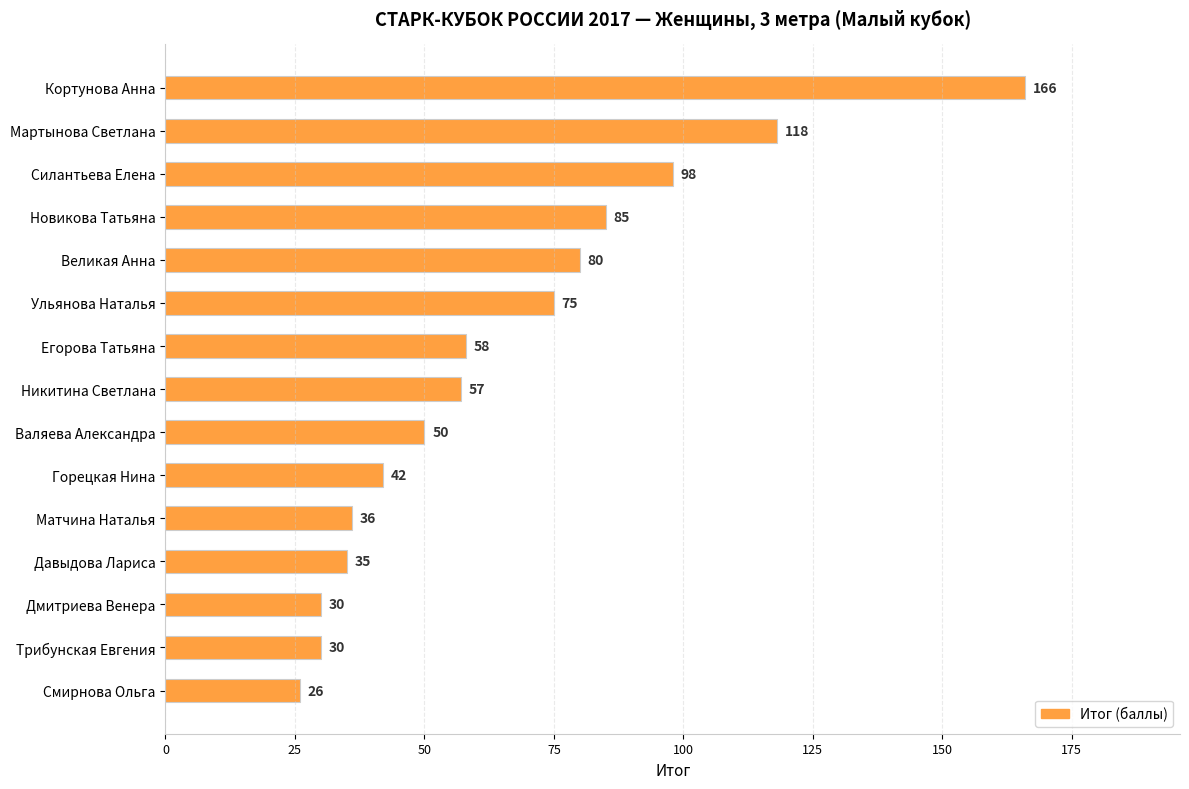

True or false: the data shows 75 at Ульянова Наталья.

True